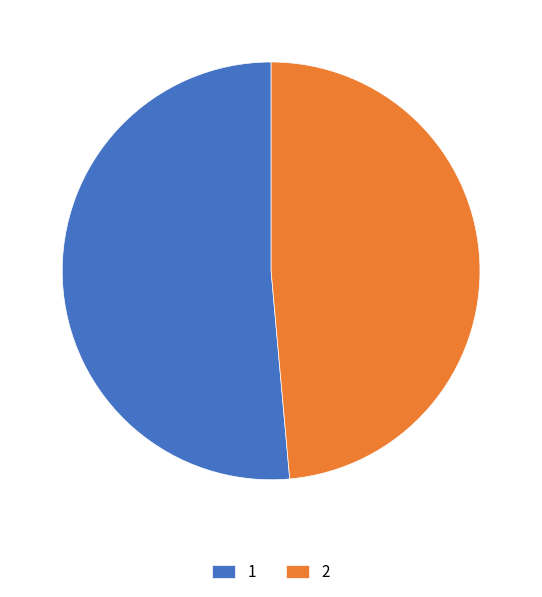

How many segments does this pie chart have?

2